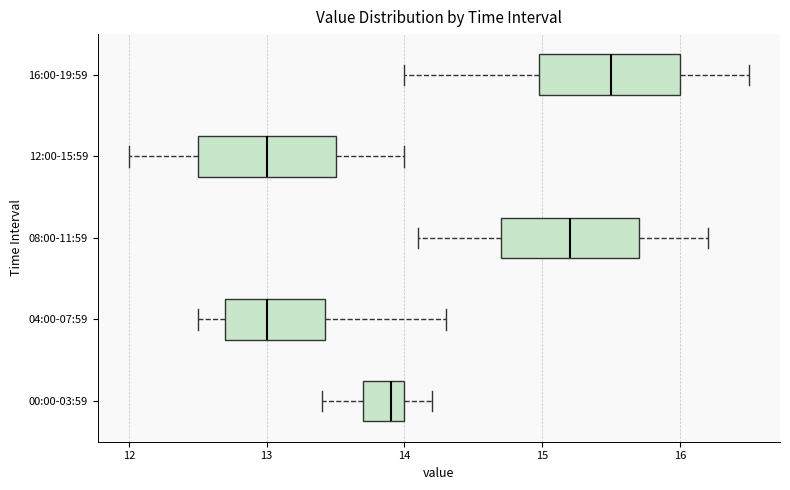

Where does the right whisker of the box for 08:00-11:59 end on the x-axis? The values are not printed on the chart, so give them approximately, as read against the axis.

16.2